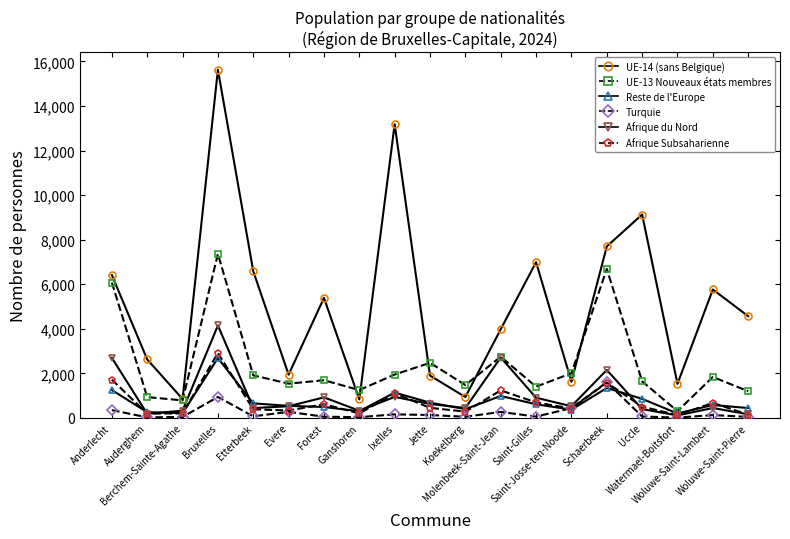

What is the difference between the maximum and minimum values in the Afrique du Nord series?

4037